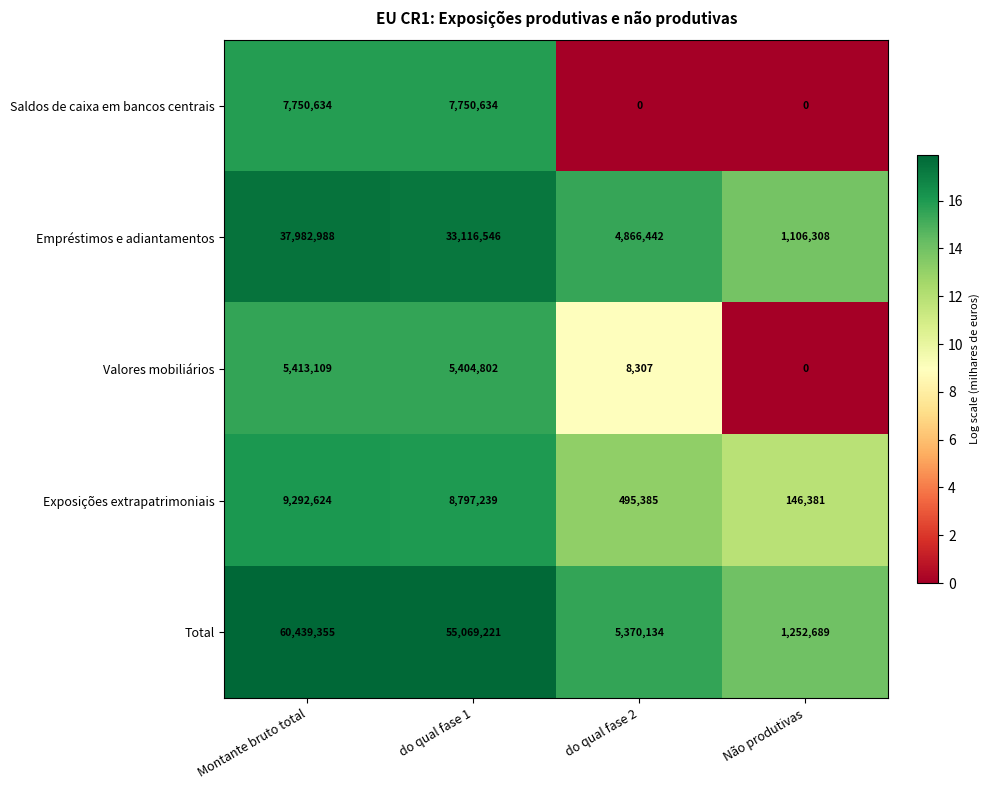

At which label is Valores mobiliários closest to 2706554?

do qual fase 2